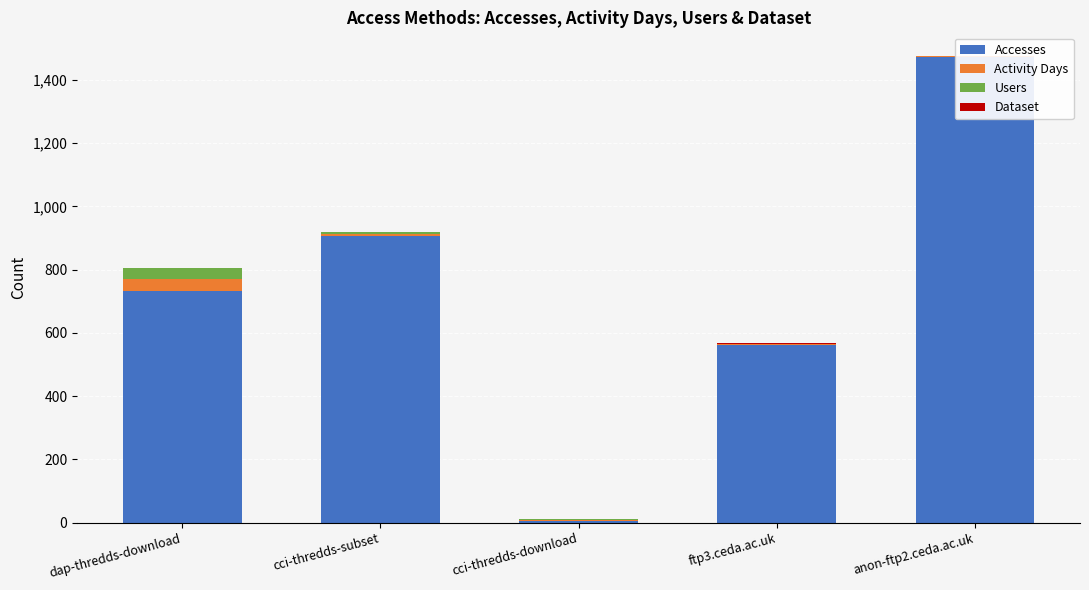

Which category has the lowest value in the Dataset series?

dap-thredds-download